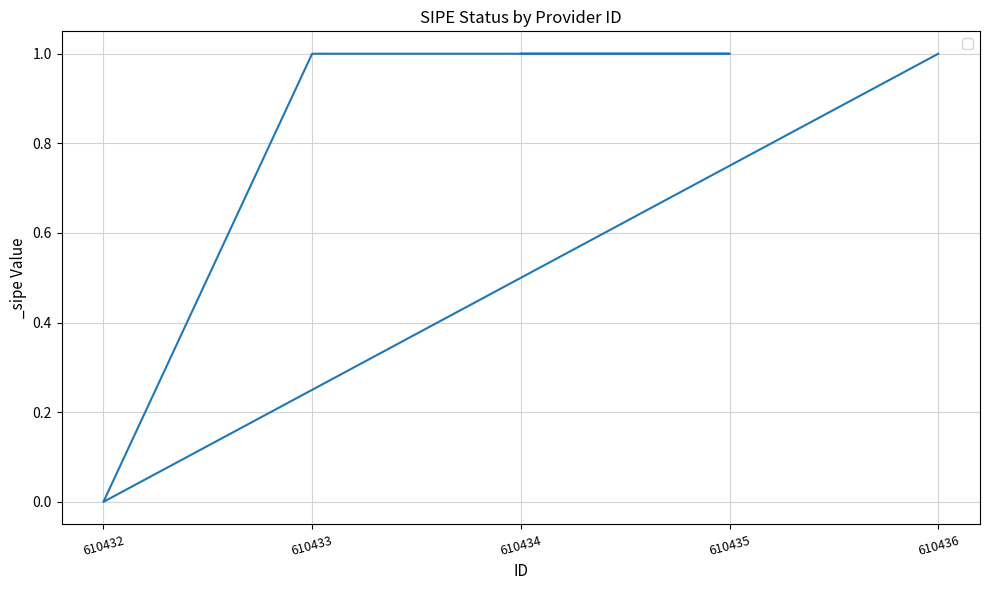

Which label corresponds to the largest value in the chart?

610434